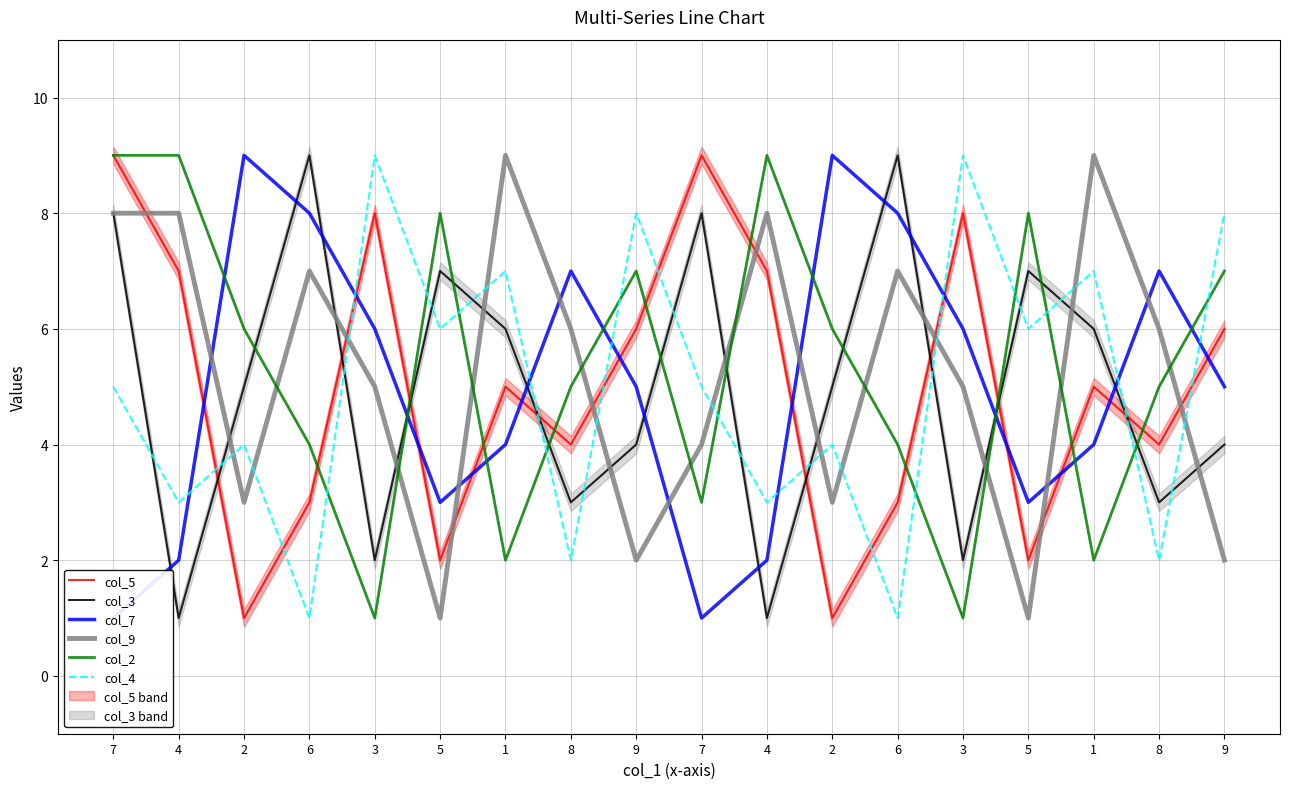

Which series has the widest spread of values?

col_5